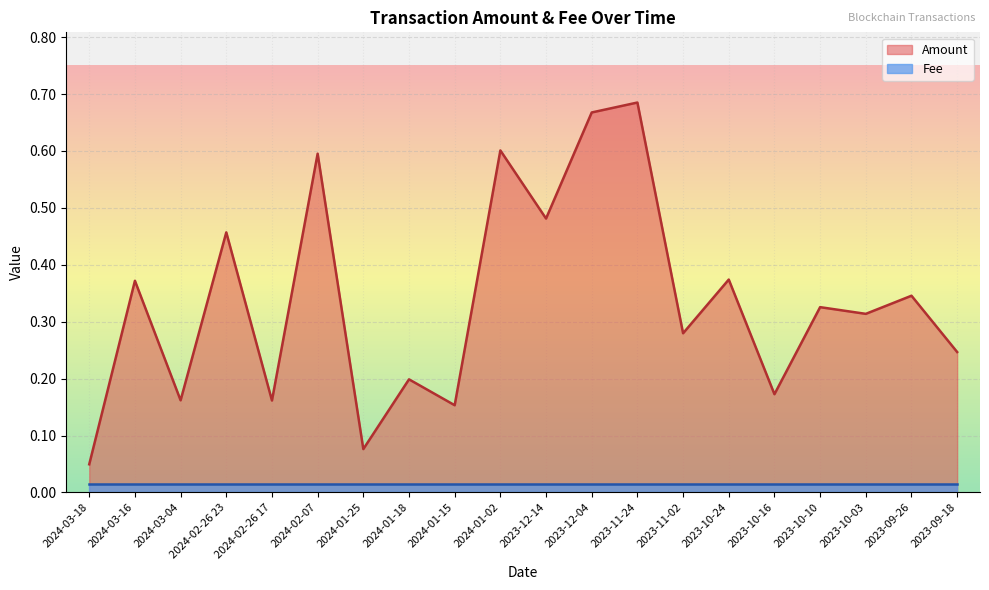

What is the average value?

0.3